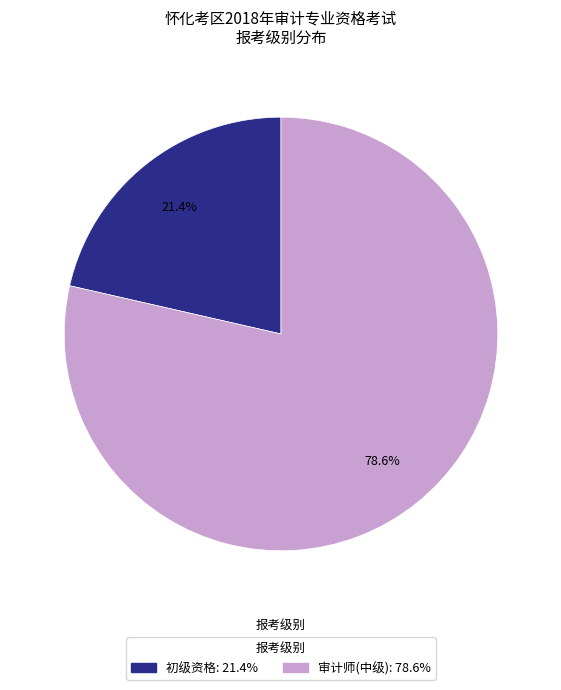

Which category accounts for the majority?

审计师(中级)